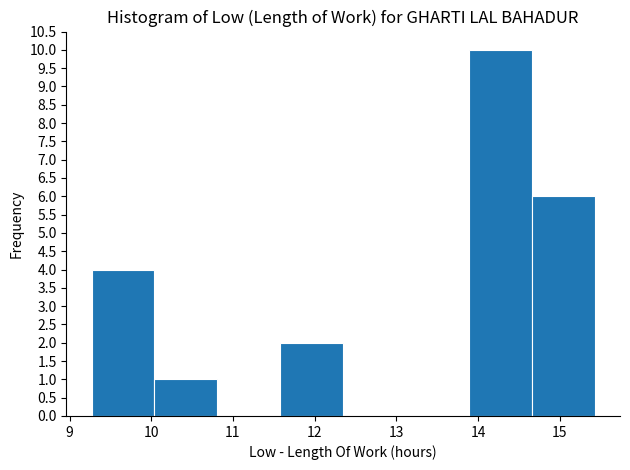

Reading left to right, list every bar in this chart as the range it spans on the x-axis followed by its height. Neither the bar edges nor the heights are printed on the chart, so give them approximately, as read against the axes.

9.27 to 10.04: 4
10.04 to 10.81: 1
10.81 to 11.58: 0
11.58 to 12.35: 2
12.35 to 13.12: 0
13.12 to 13.89: 0
13.89 to 14.66: 10
14.66 to 15.43: 6